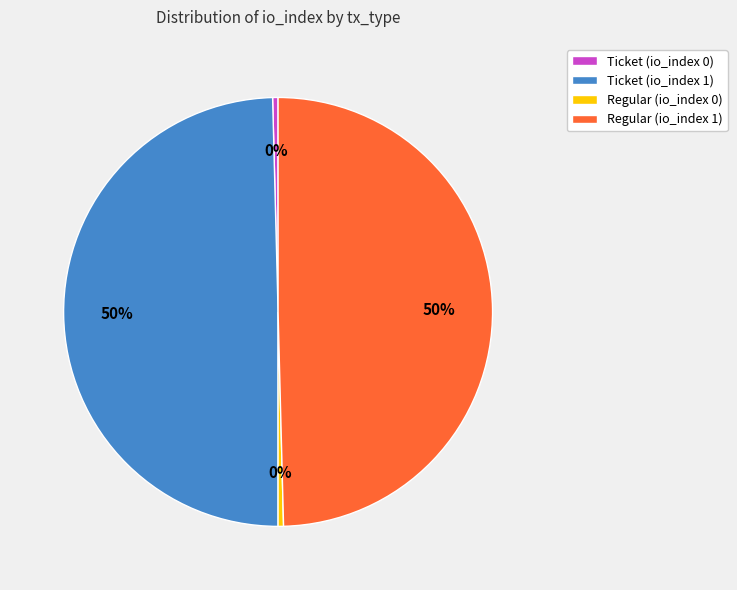

How many slices are in this pie chart?

4